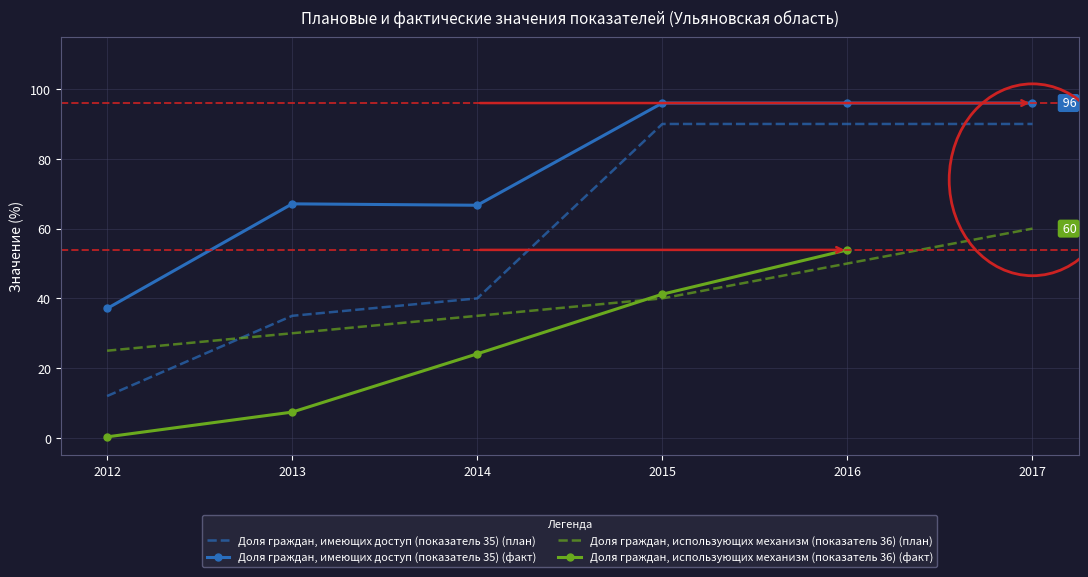

At how many categories does at least one series exceed 71?

3